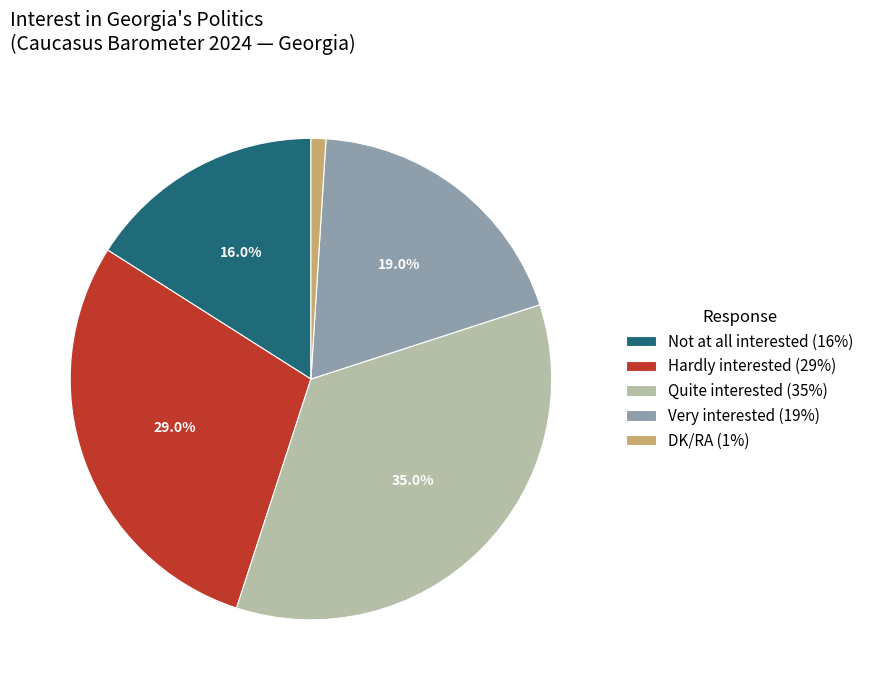

True or false: Very interested accounts for 24% of the total.

False